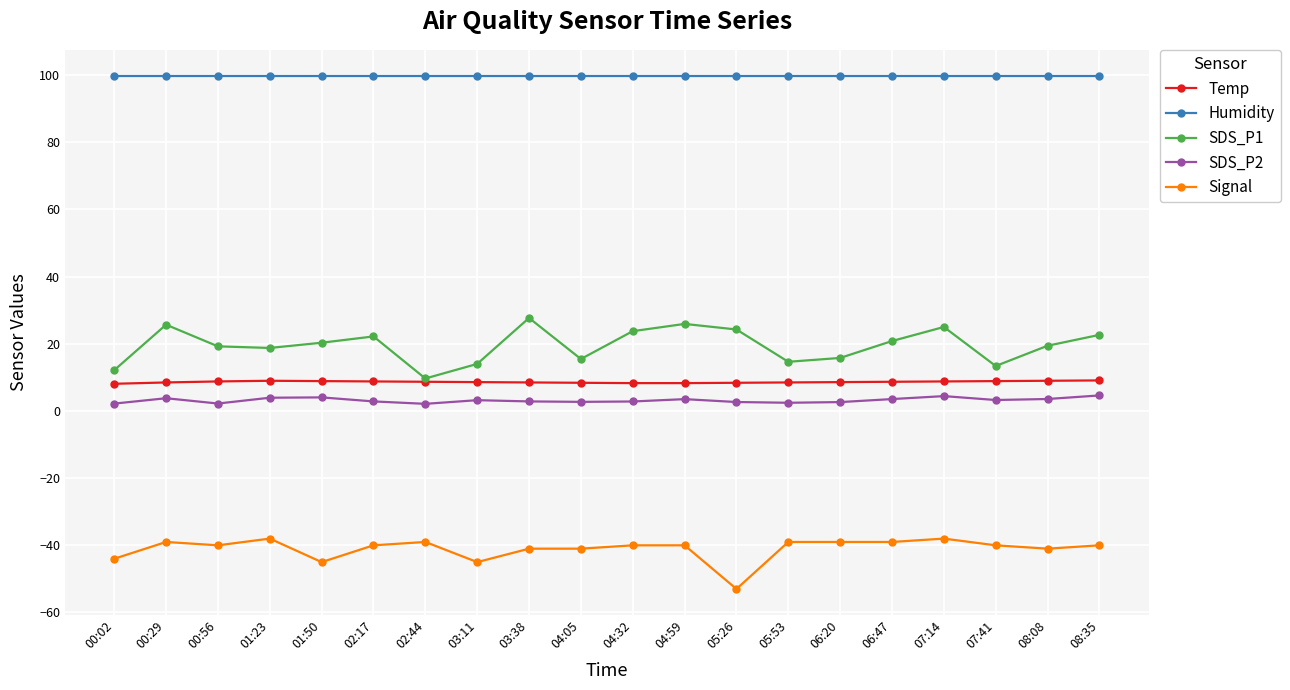

What is the label of the 17th point from the right?

01:23